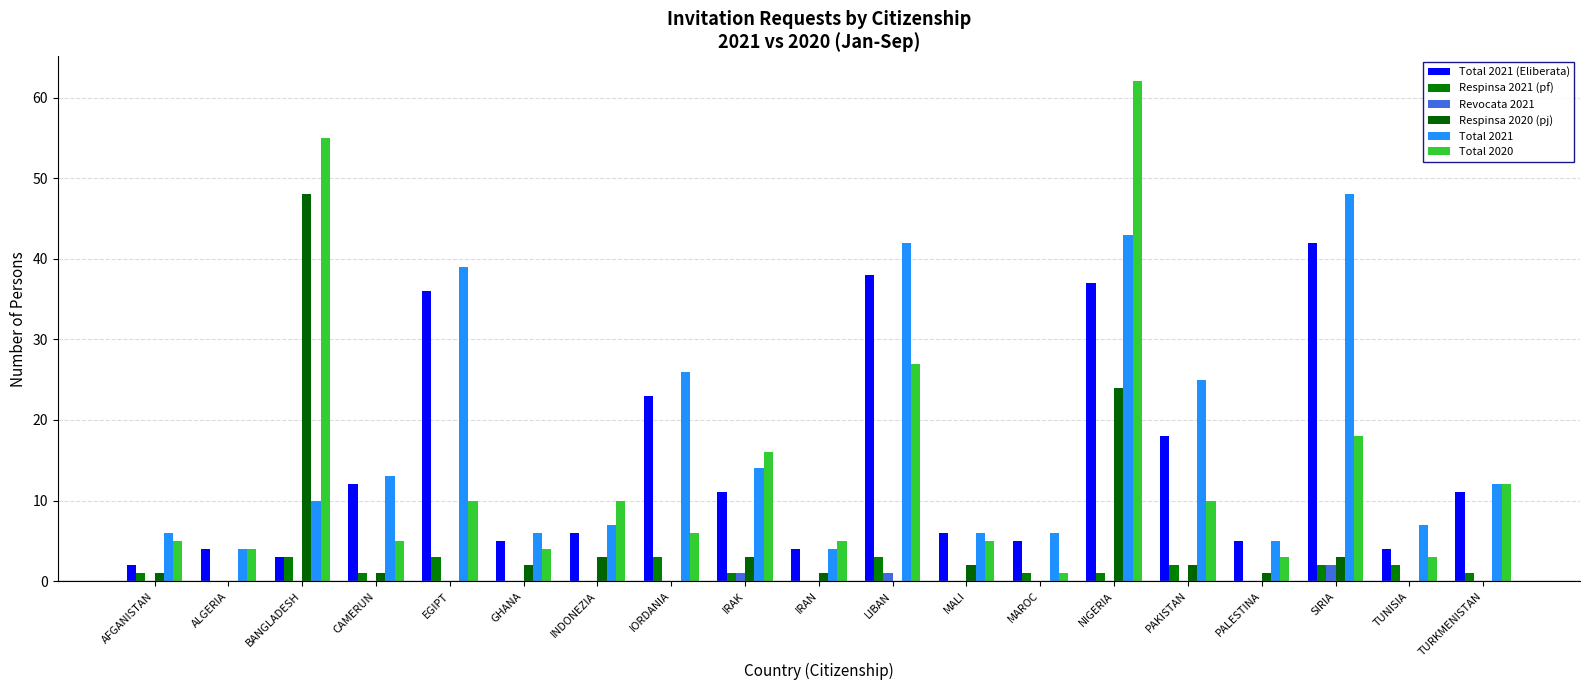

Reading left to right, transcribe all the data shown in this chart.

Total 2021 (Eliberata): 2	4	3	12	36	5	6	23	11	4	38	6	5	37	18	5	42	4	11
Respinsa 2021 (pf): 1	0	3	1	3	0	0	3	1	0	3	0	1	1	2	0	2	2	1
Revocata 2021: 0	0	0	0	0	0	0	0	1	0	1	0	0	0	0	0	2	0	0
Respinsa 2020 (pj): 1	0	48	1	0	2	3	0	3	1	0	2	0	24	2	1	3	0	0
Total 2021: 6	4	10	13	39	6	7	26	14	4	42	6	6	43	25	5	48	7	12
Total 2020: 5	4	55	5	10	4	10	6	16	5	27	5	1	62	10	3	18	3	12